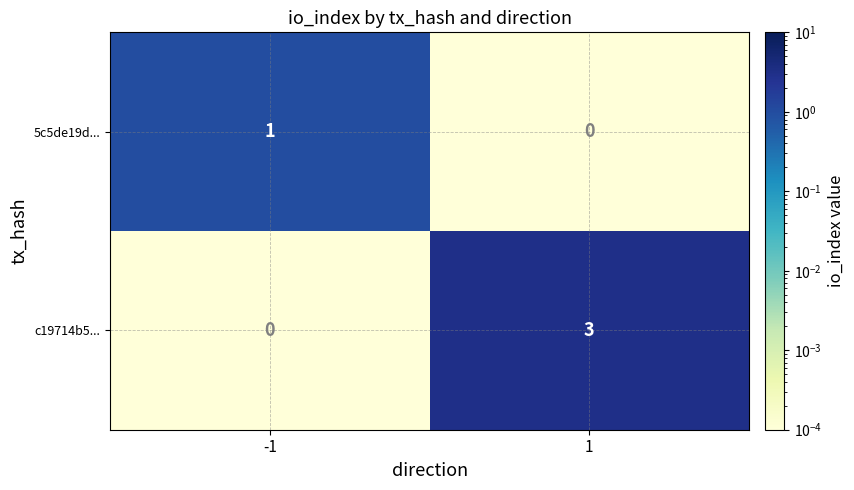

Count the number of data series in this chart.

2